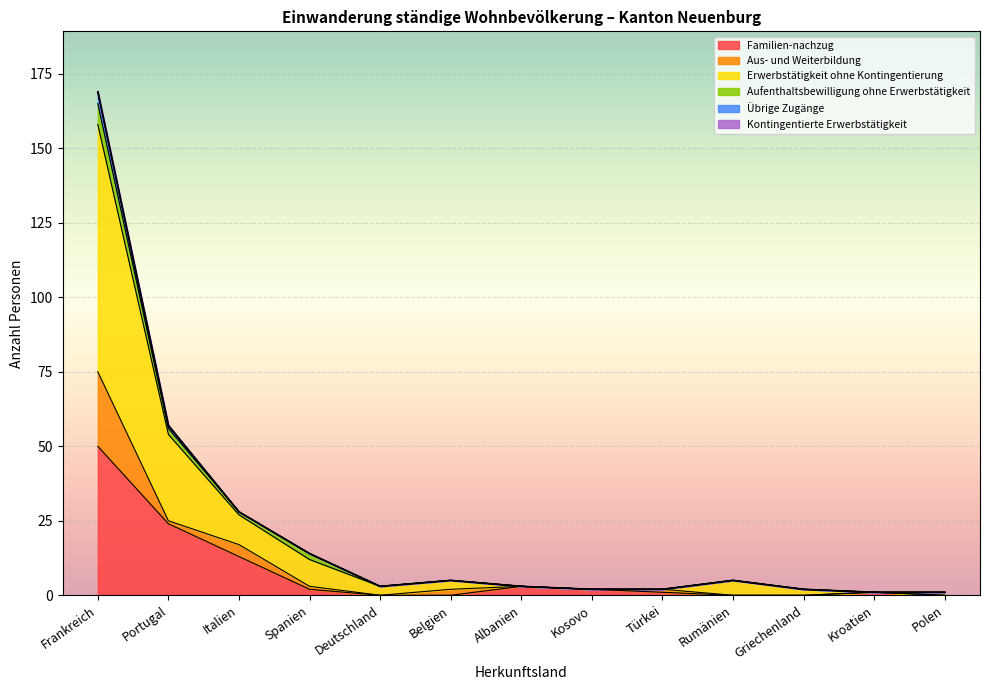

The value of Familien-nachzug at Frankreich is 72. True or false?

False